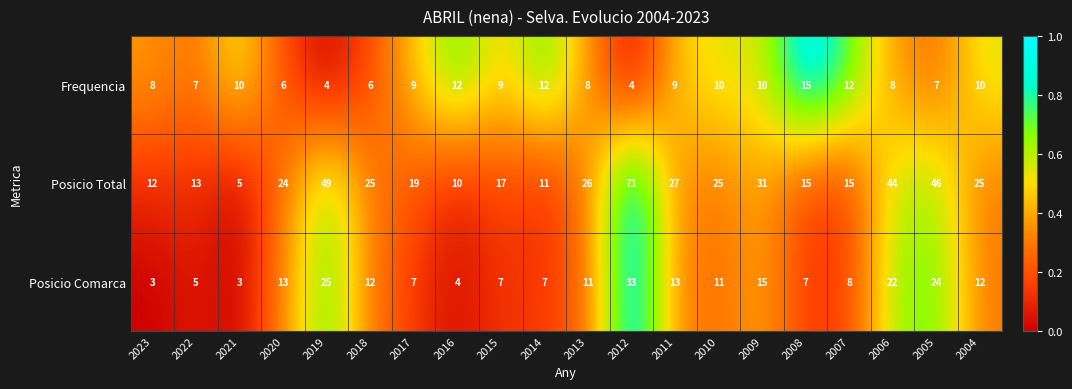

At 2016, list the series in order from smallest to largest.

Posicio Comarca, Posicio Total, Frequencia